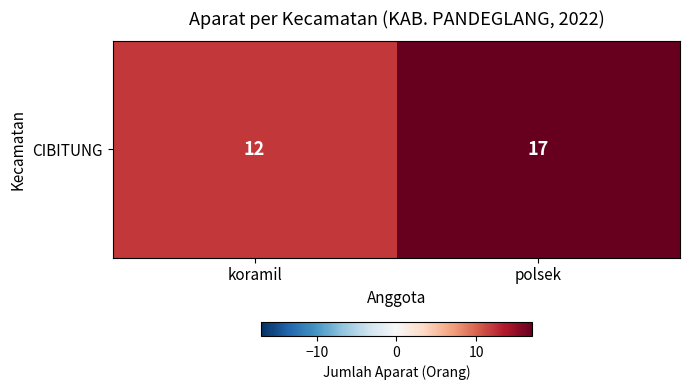

What is the sum of all values?

29